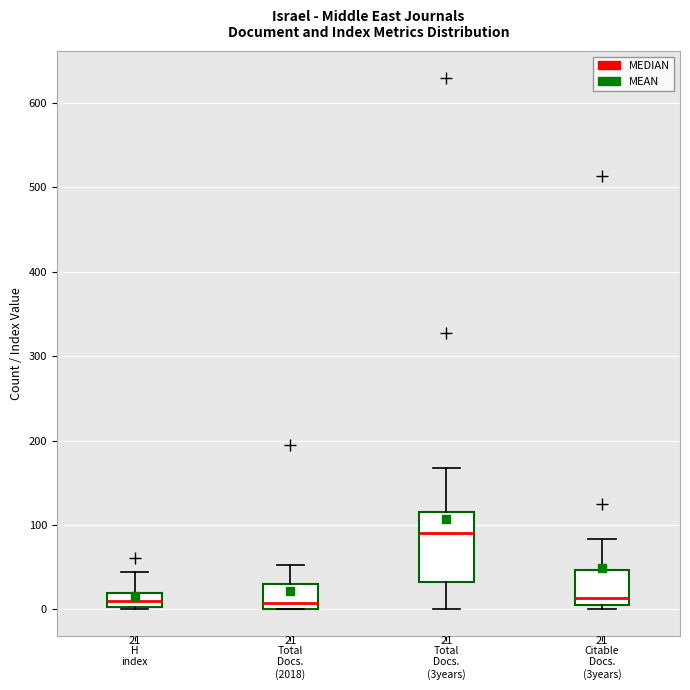

Comparing the boxes themselves (not the whiskers), which one is the tallest?

Total Docs. (3years)